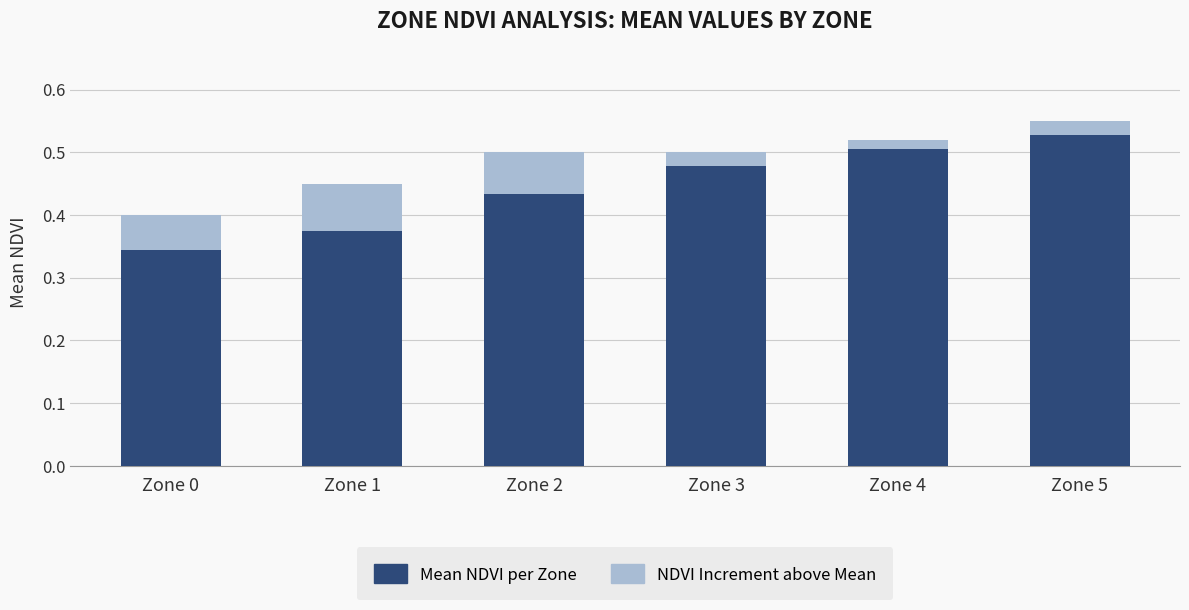

Count the Mean NDVI per Zone values in the range 0 to 1.

6